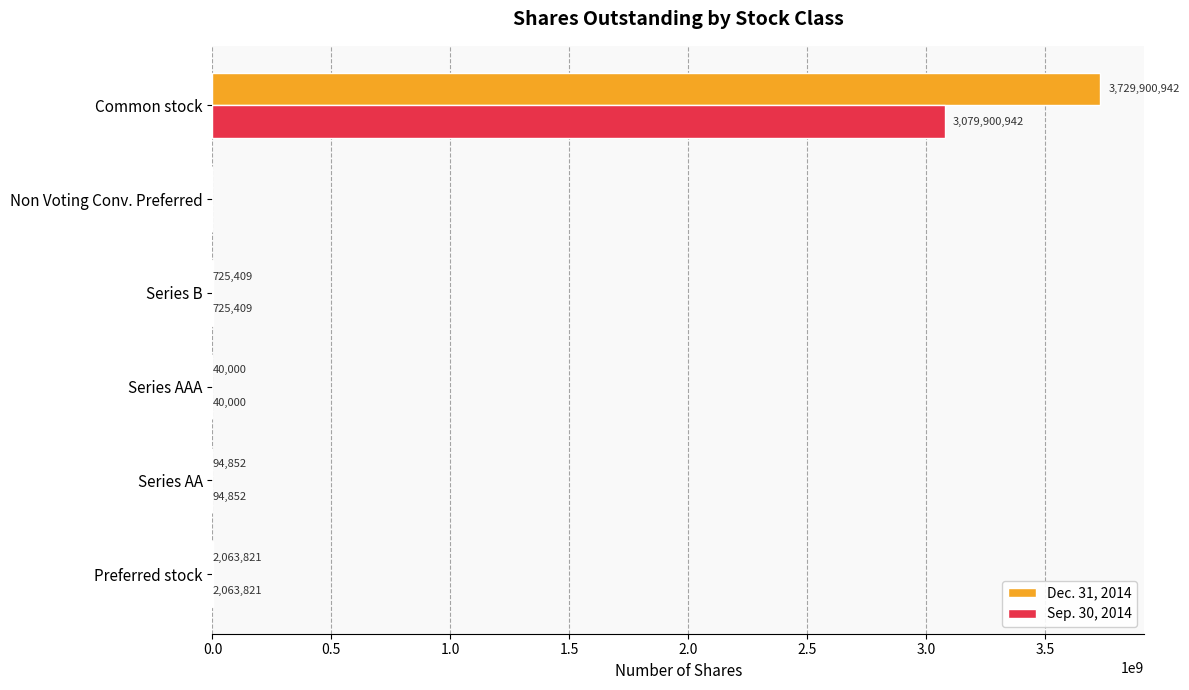

Which series has the largest total across all categories?

Dec. 31, 2014